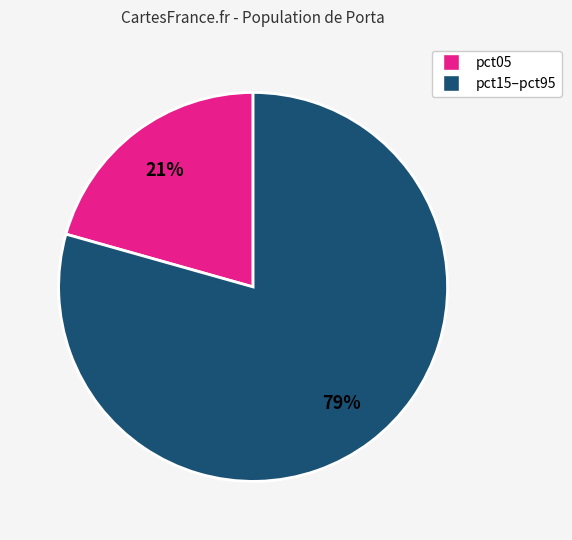

Does any single category account for the majority?

Yes